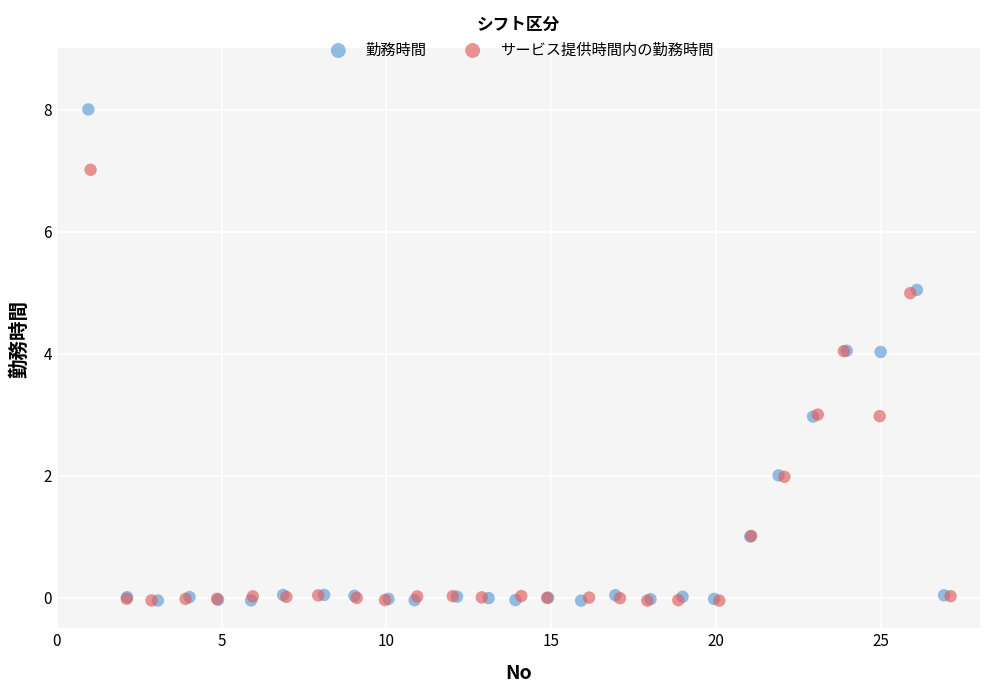

Which series has the largest Y range (max minus min)?

勤務時間